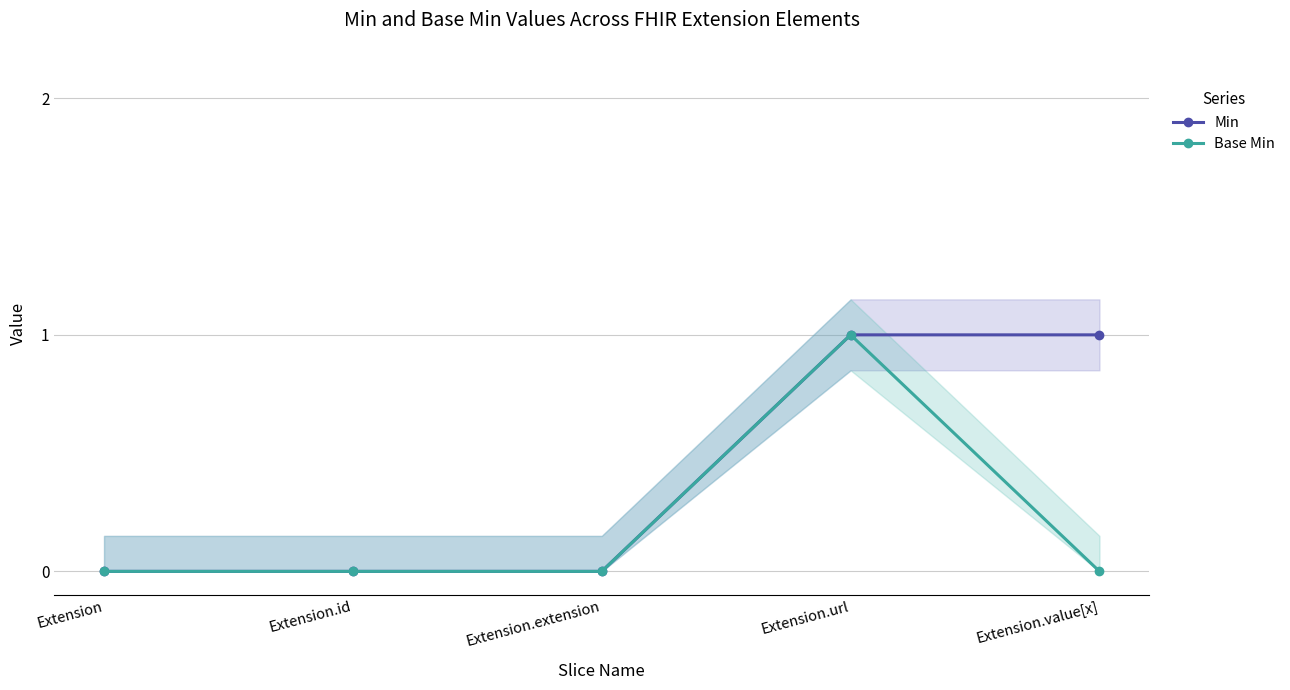

Reading left to right, extract all data points from this chart.

Min: Extension=0	Extension.id=0	Extension.extension=0	Extension.url=1	Extension.value[x]=1
Base Min: Extension=0	Extension.id=0	Extension.extension=0	Extension.url=1	Extension.value[x]=0